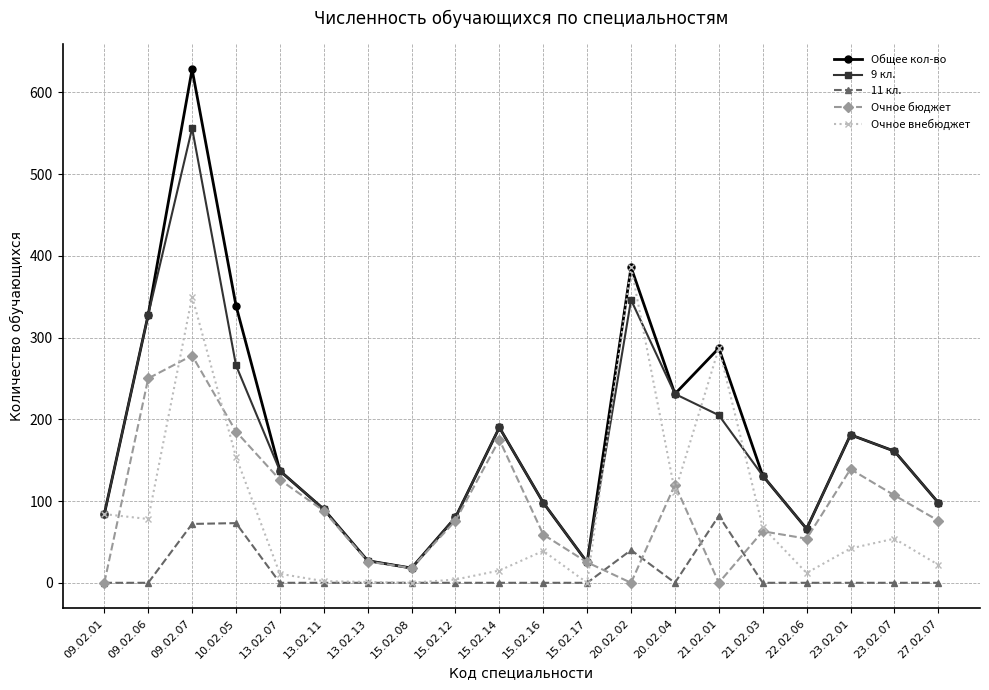

The value of Очное бюджет at 23.02.01 is 233. True or false?

False